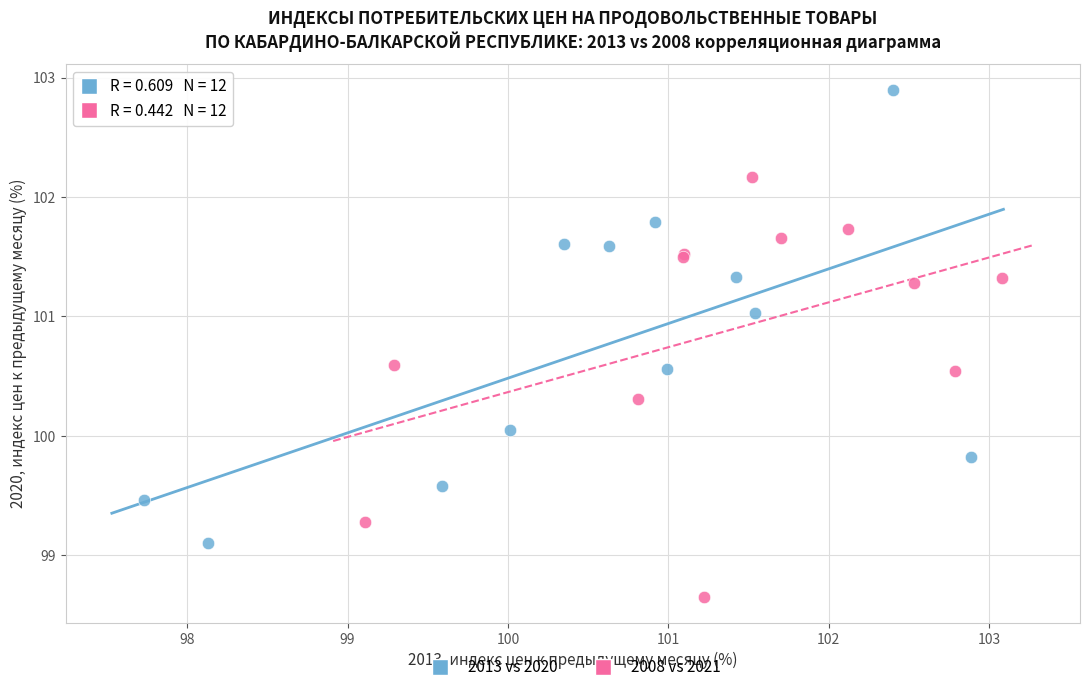

Which series reaches the maximum Y coordinate?

2013 vs 2020